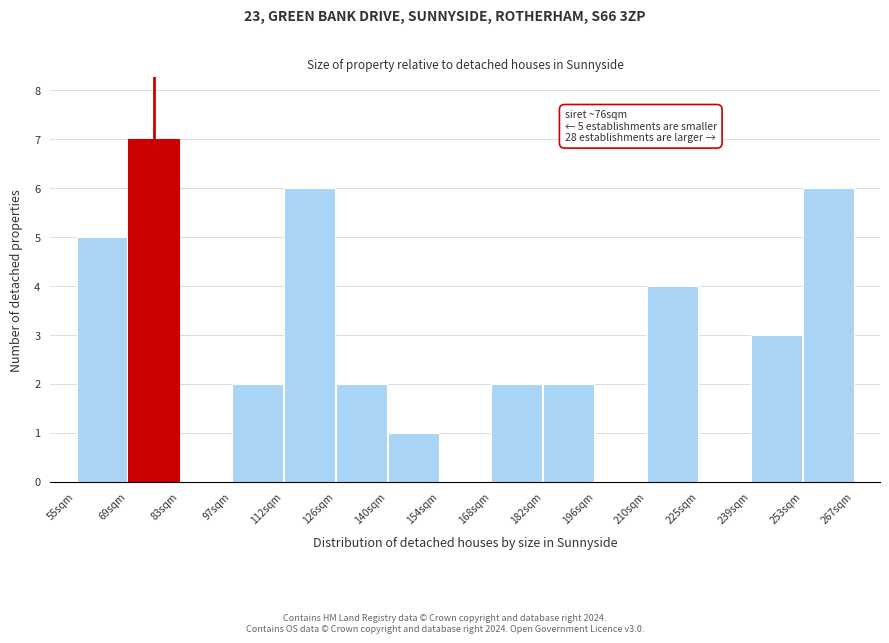

Which range on the x-axis has the tallest bar?

70 to 84